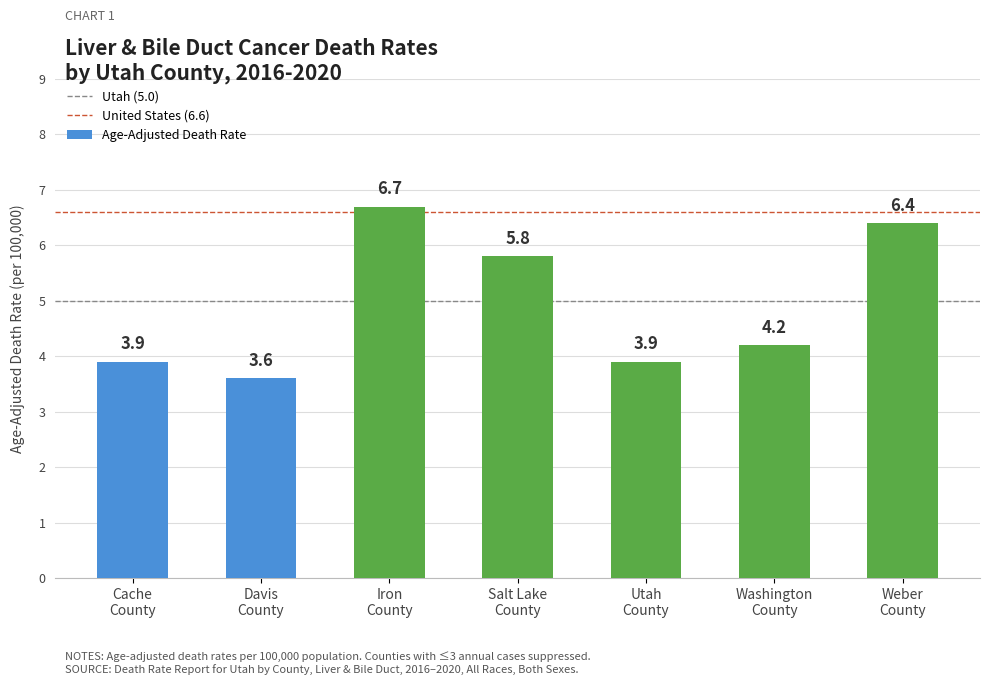

What is the label of the 2nd bar from the right?

Washington
County